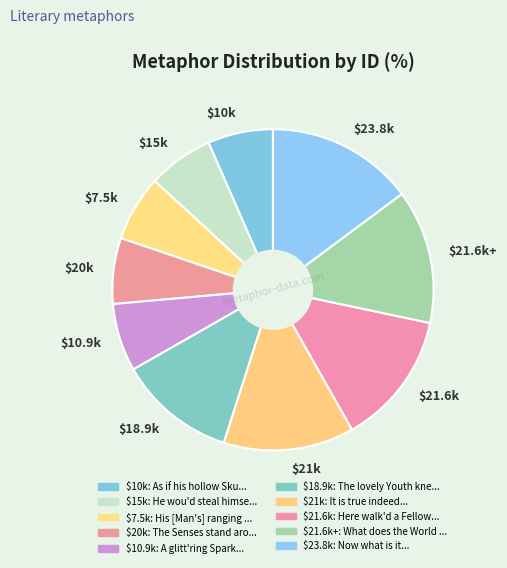

Is there a majority slice in this chart?

No